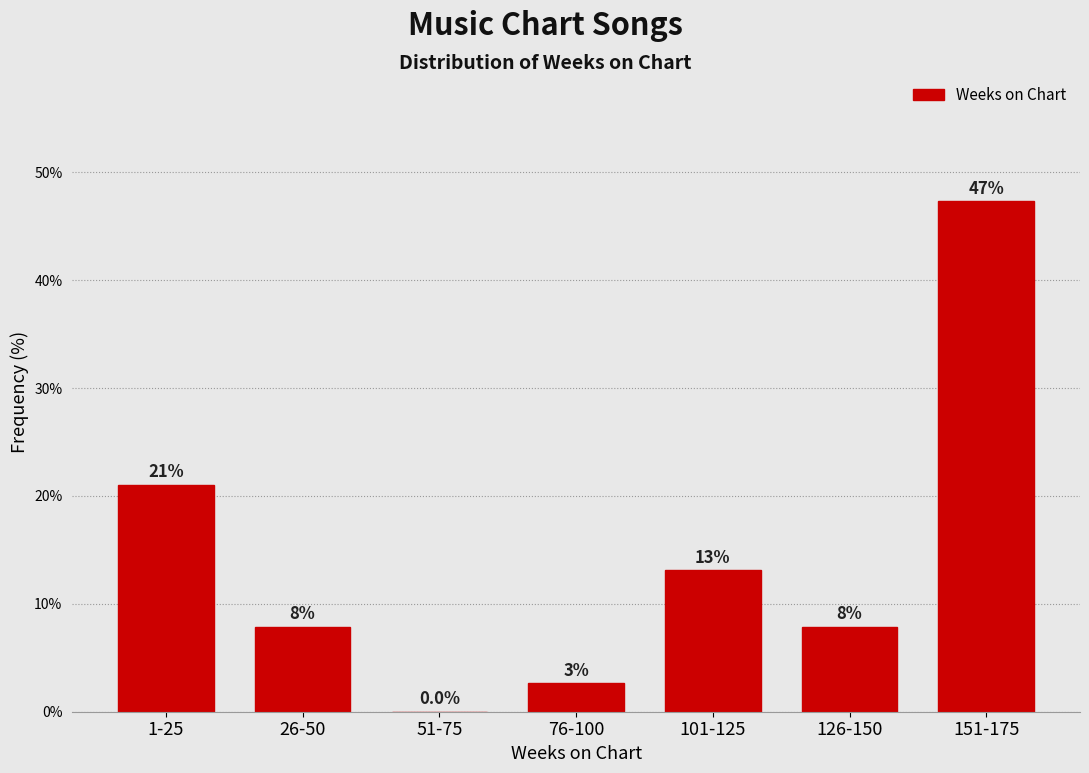

Are the bars horizontal?

No